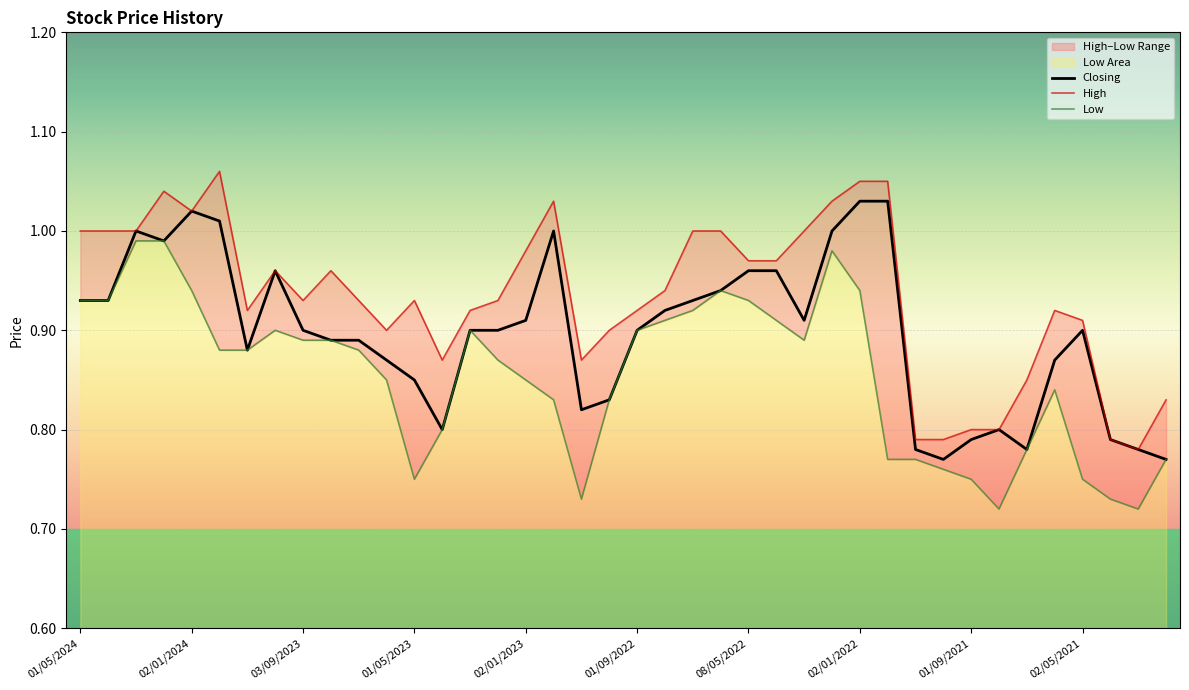

True or false: High has a value of 0.9 at 15.

True